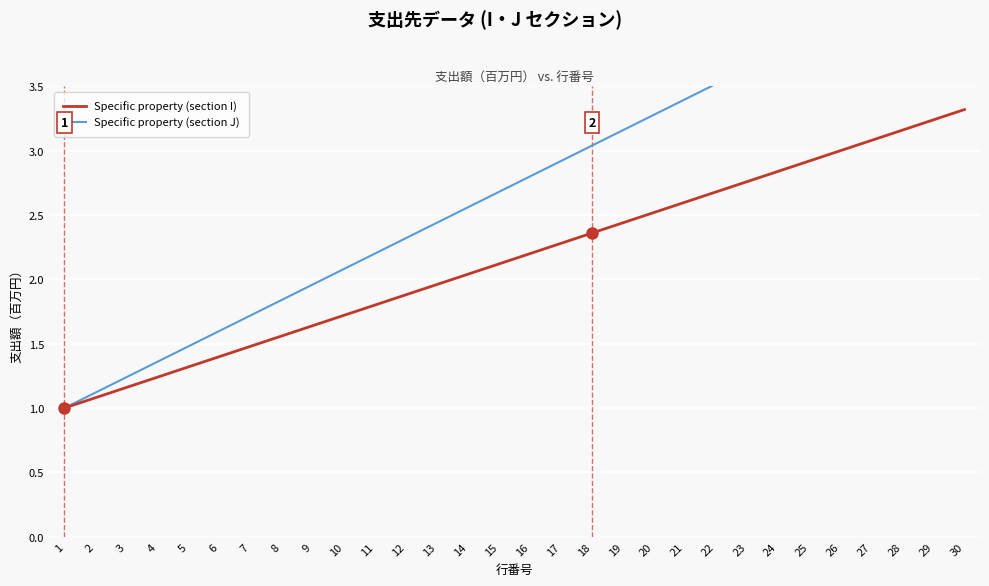

List the series in order of their peak value, highest first.

Specific property (section J), Specific property (section I)